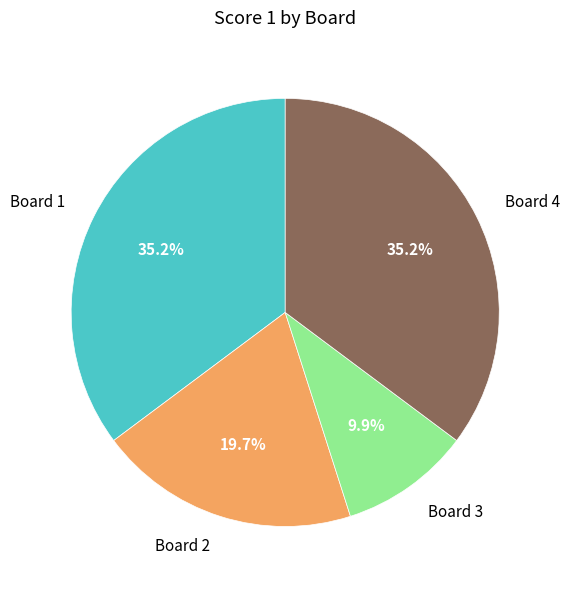

What percentage is NOT represented by Board 3?

90.1%